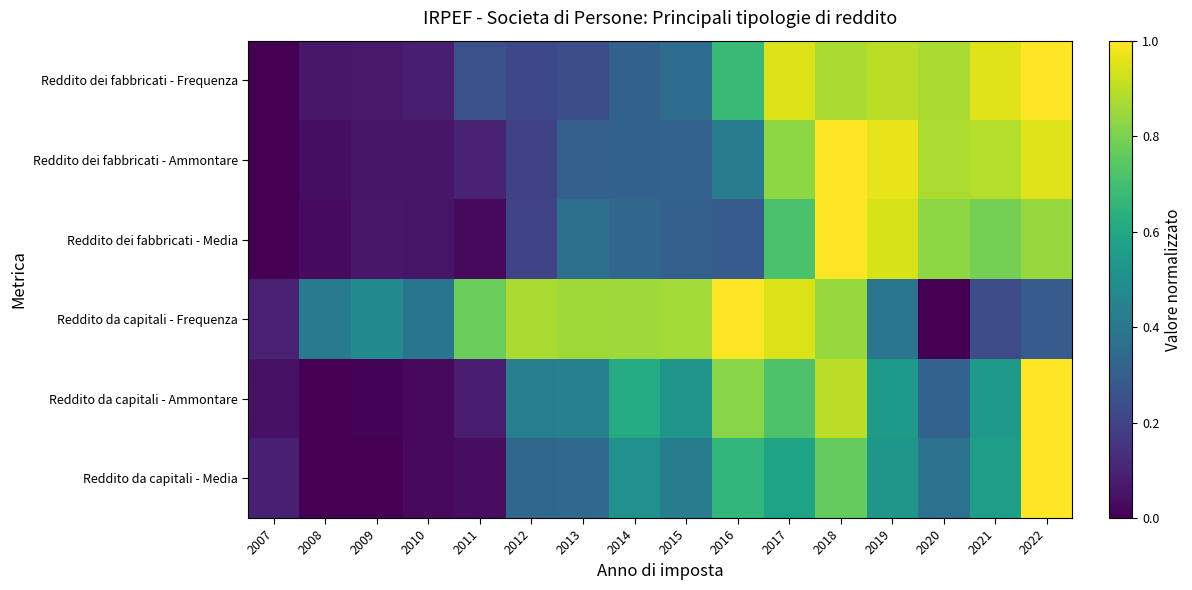

Count the number of categories in the chart.

16